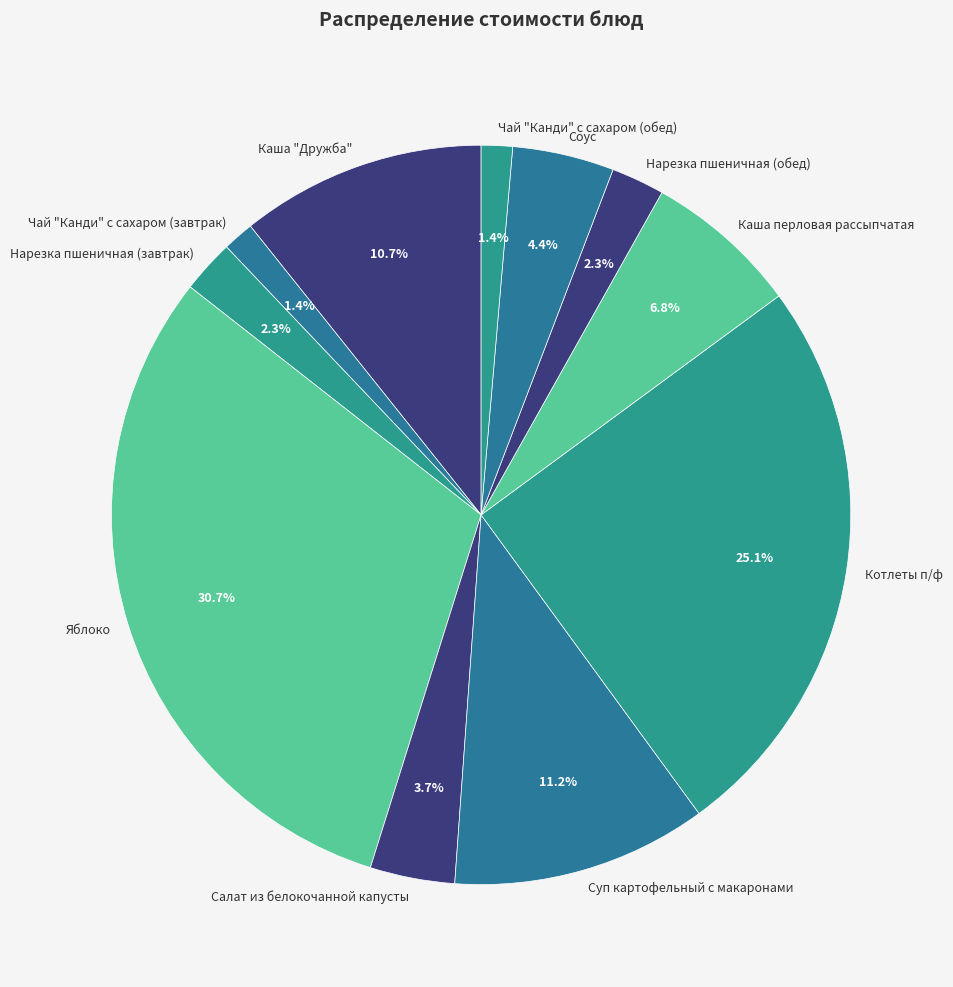

Which category has the biggest portion of the pie?

Яблоко